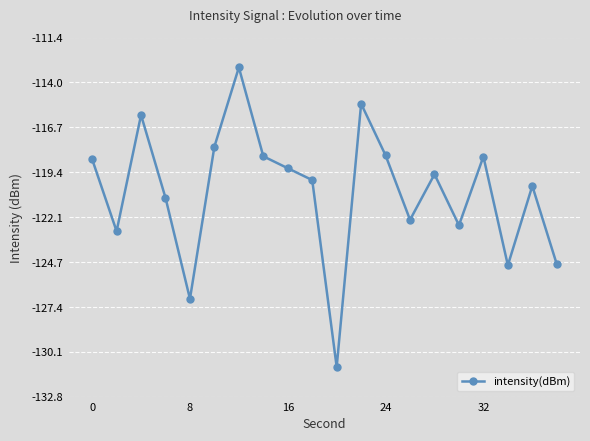

True or false: the data has more than 2 interior local peaks.

True